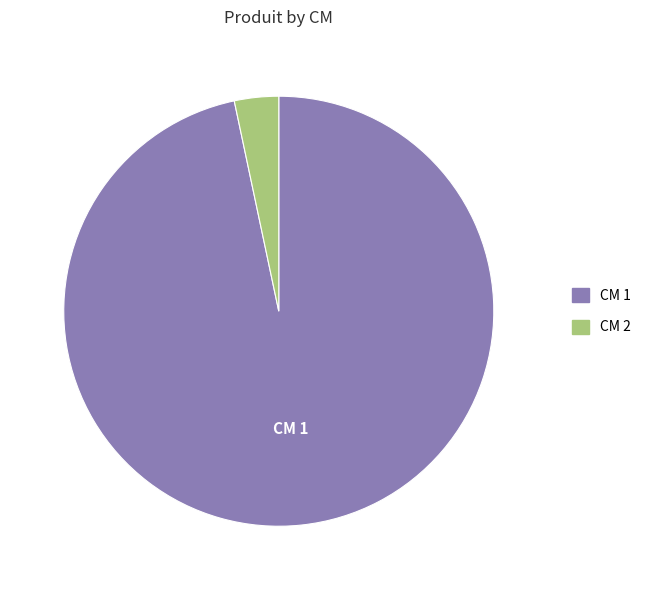

Is there a majority slice in this chart?

Yes